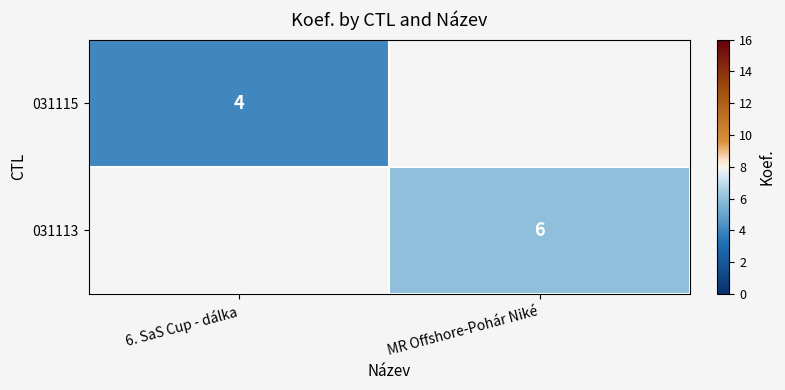

The value of 031115 at 6. SaS Cup - dálka is 2. True or false?

False